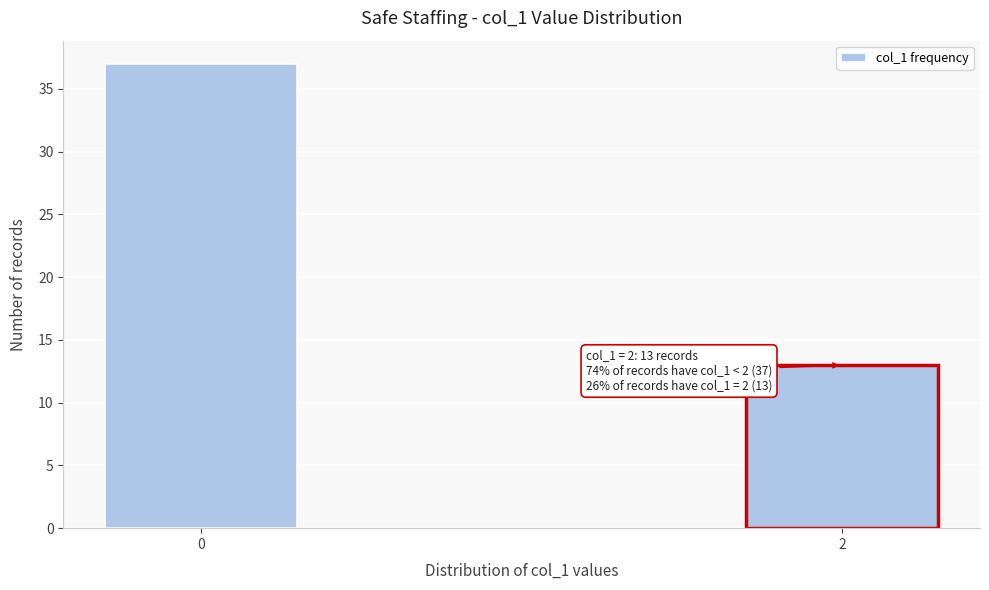

Reading left to right, list all the values displayed in this chart.

37	13